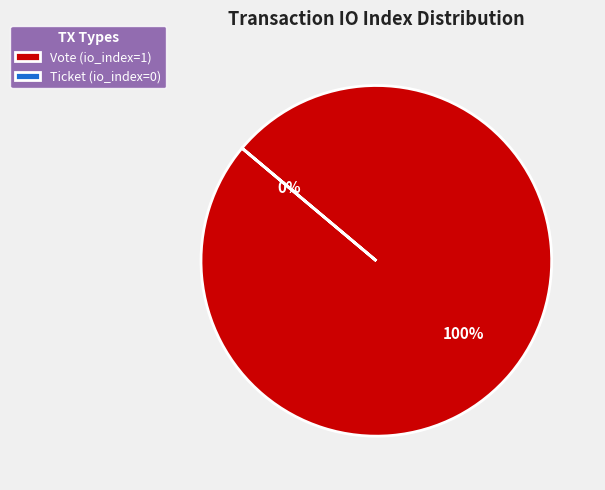

Does Ticket (io_index=0) represent more than half of the total?

No